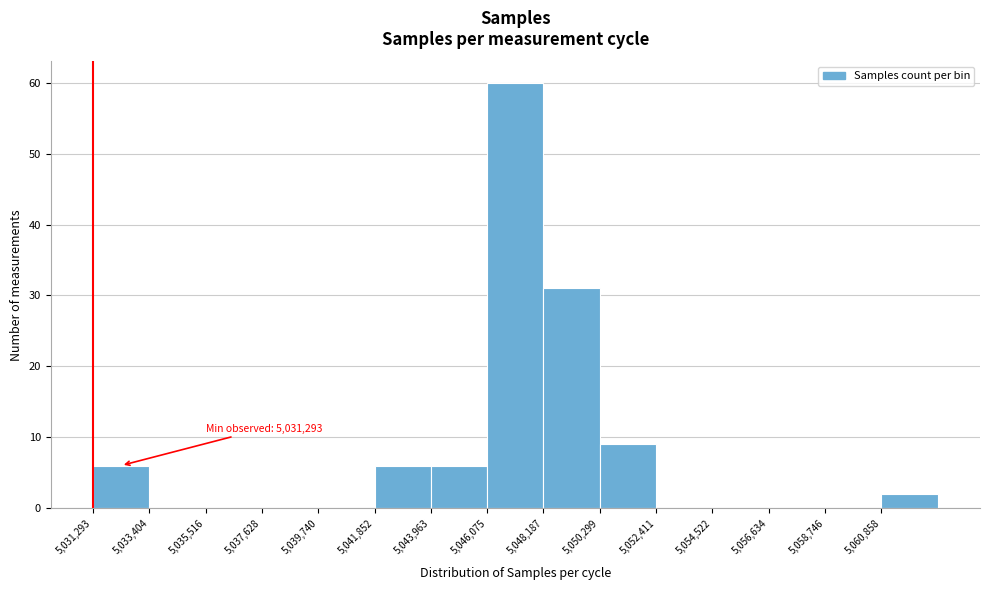

Over which range of the x-axis is the bar tallest?

5046000 to 5048000